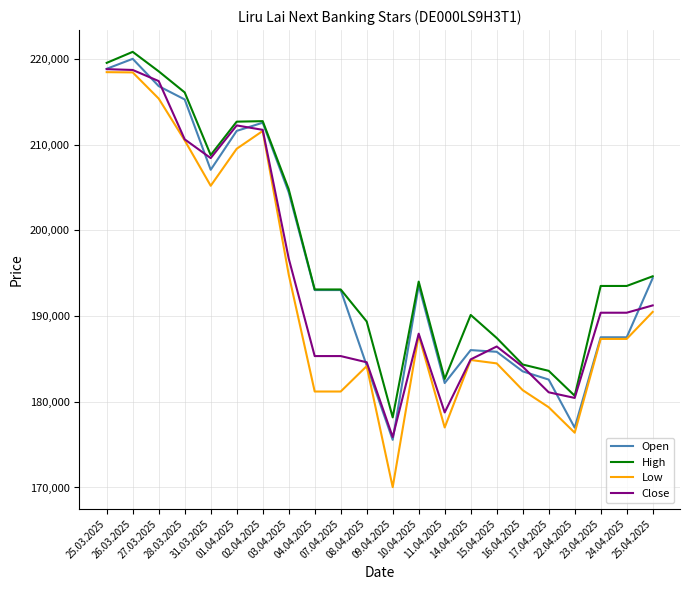

The Low series shows 96813 at 17.04.2025. True or false?

False